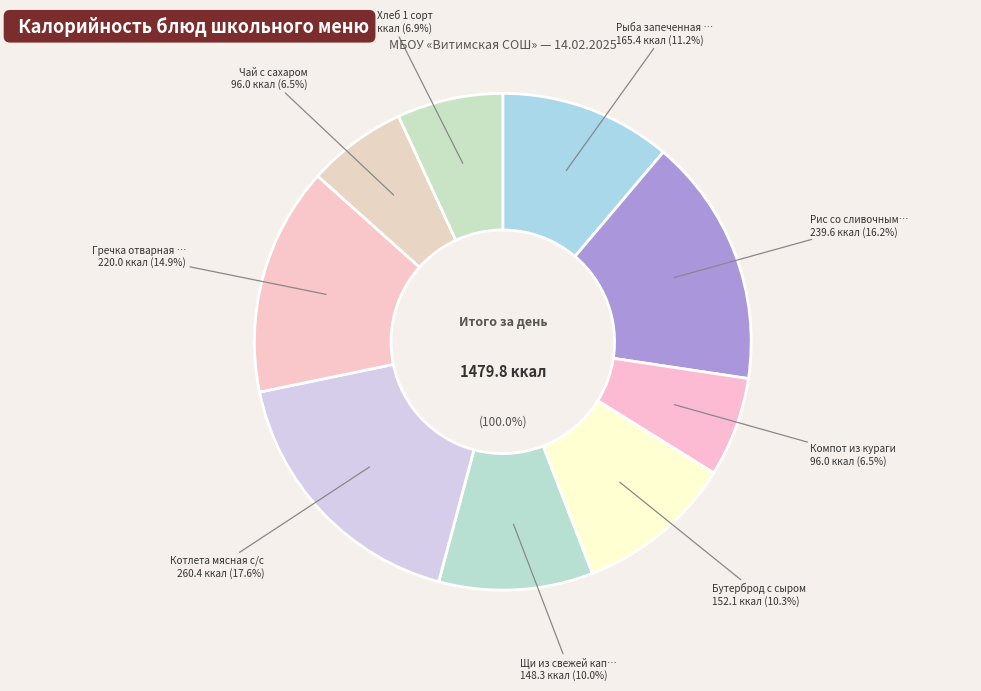

To the nearest percent, what percentage of the pie is Компот из кураги?

6%